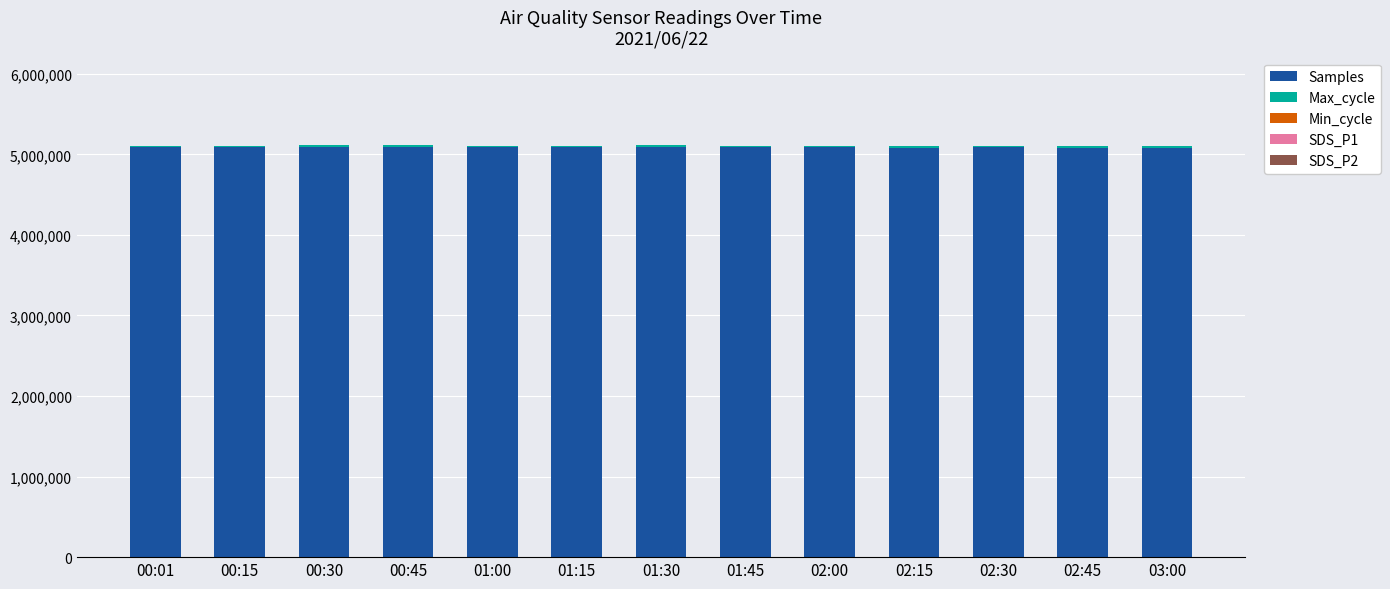

What is the highest value of the Samples series?

5093011.0